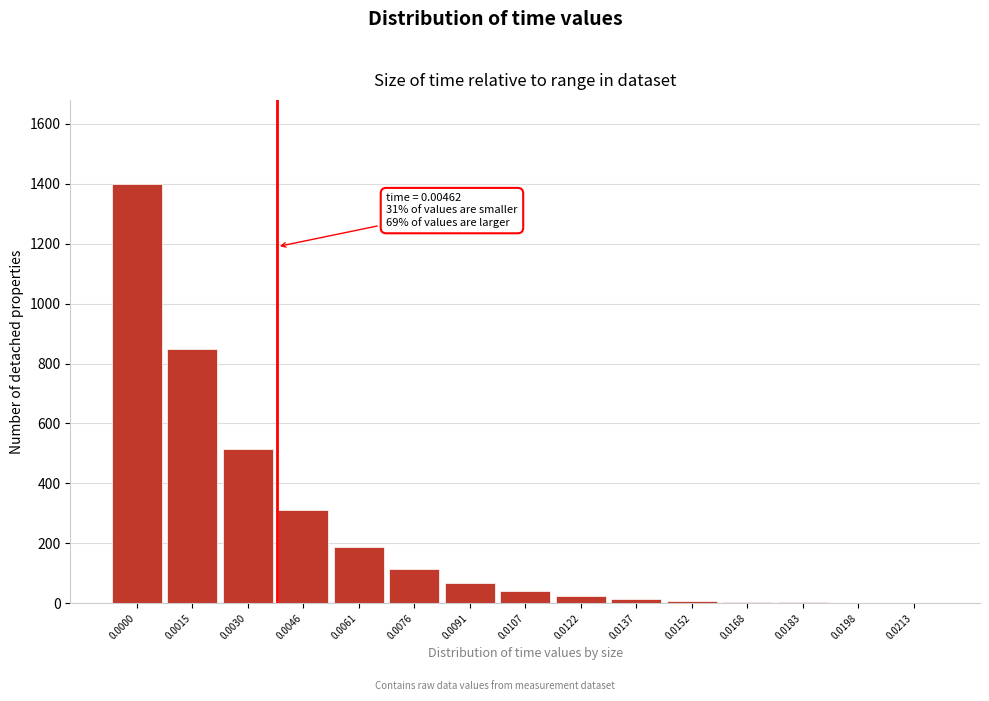

The value at 0.0000 is 466. True or false?

False